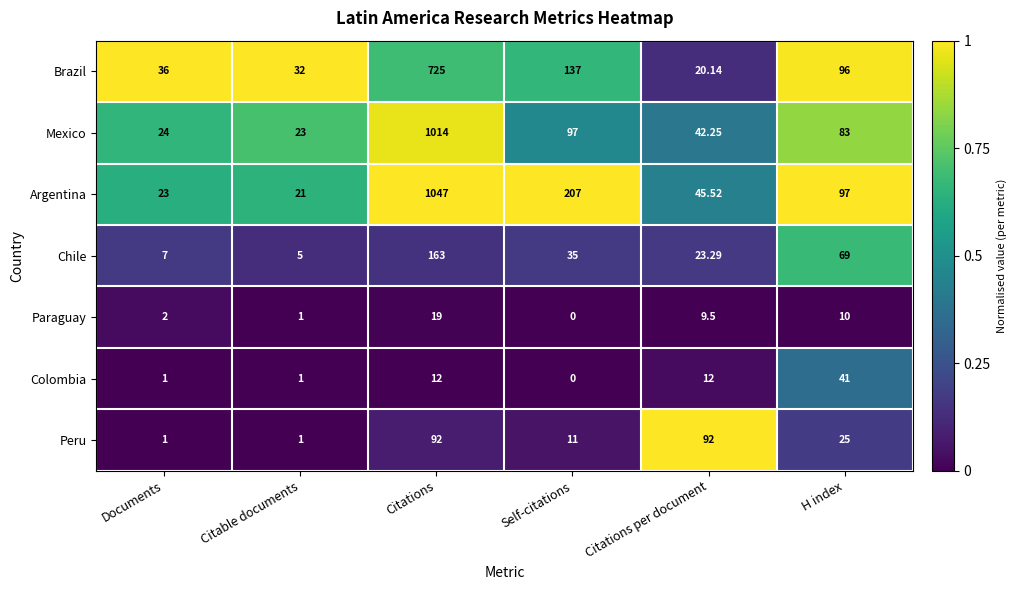

Rank the categories by Brazil value from lowest to highest.

Citations per document, Citable documents, Documents, H index, Self-citations, Citations